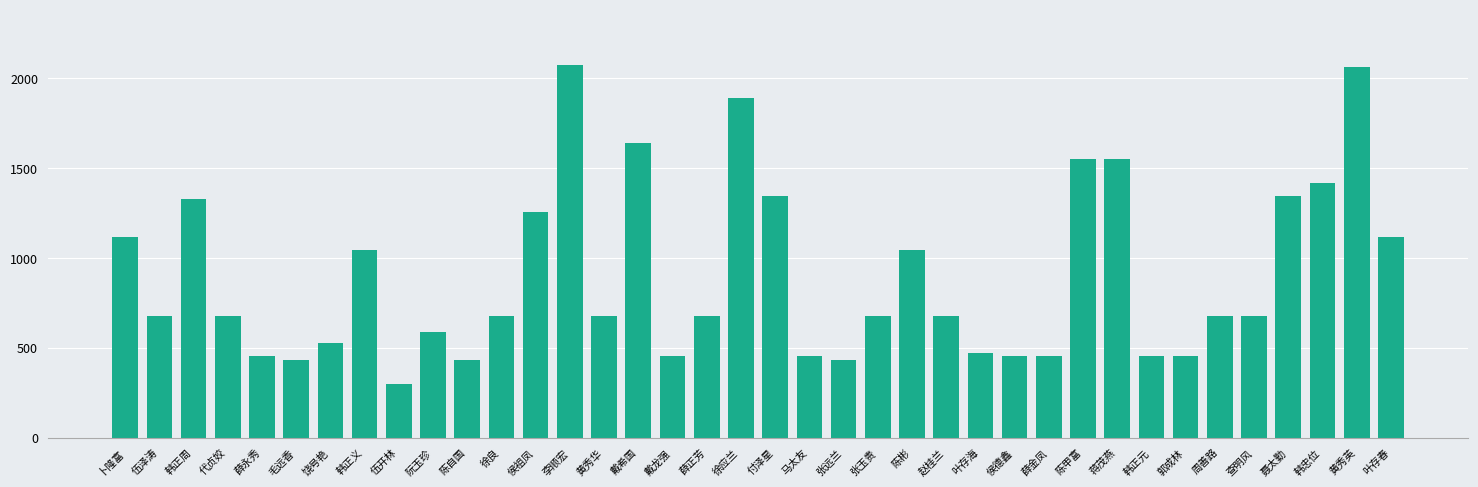

What is the label of the 5th bar from the left?

薛永秀